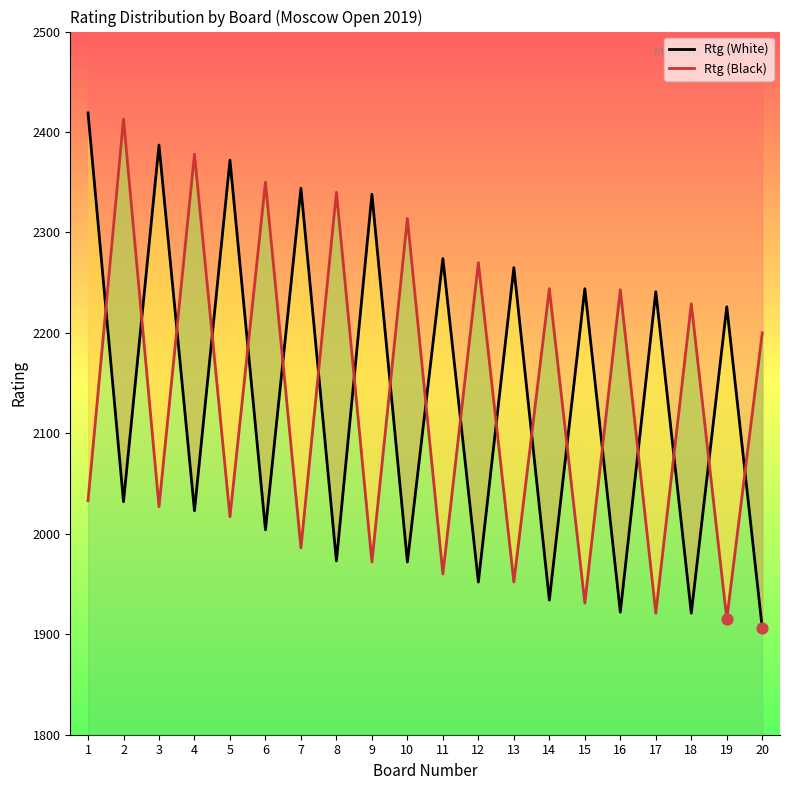

Which series has the widest spread of Y values?

Rtg (White)